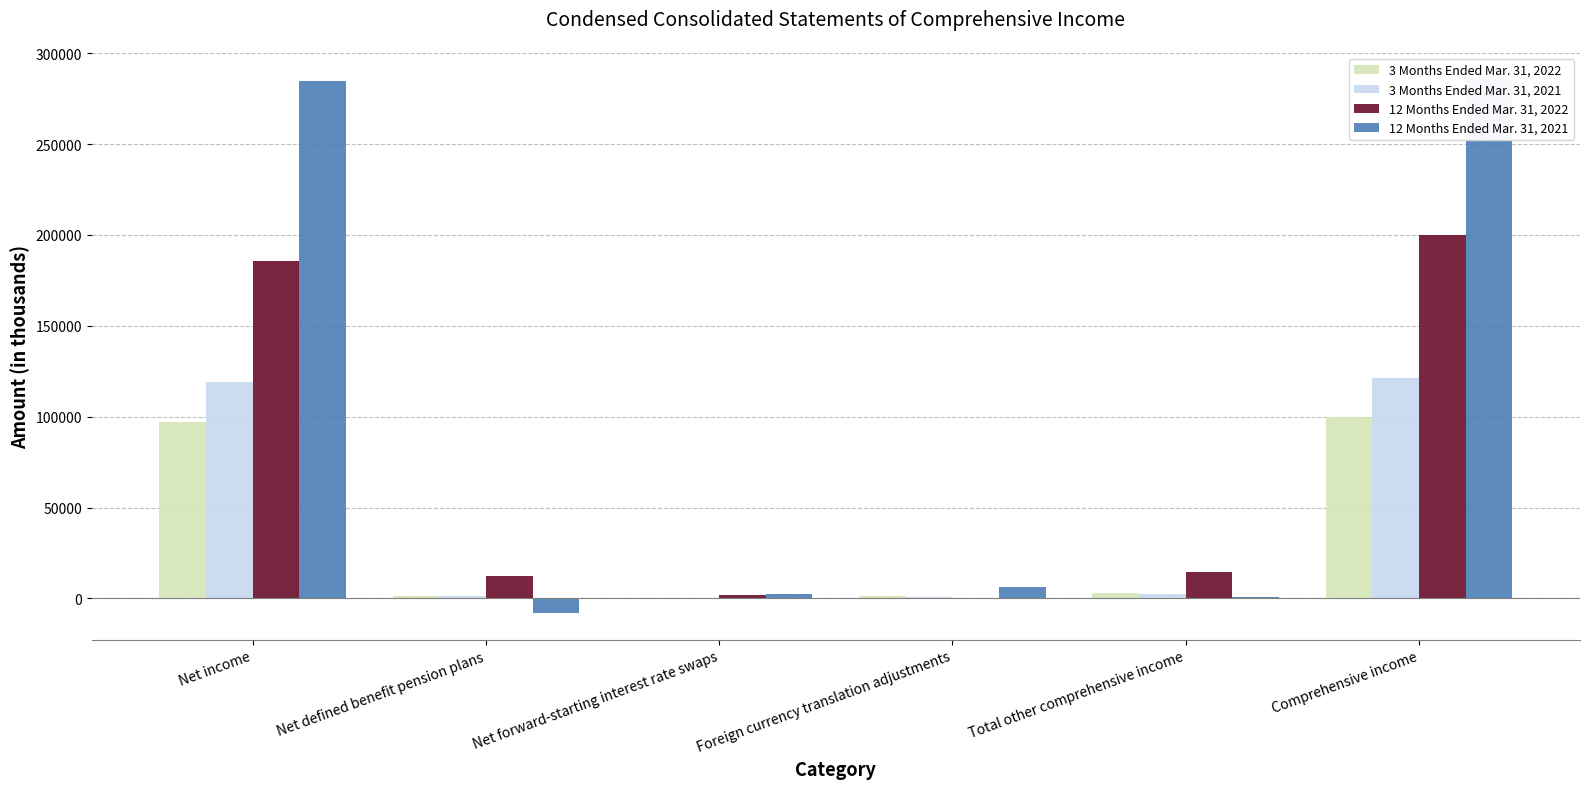

List the series in order of their peak value, lowest first.

3 Months Ended Mar. 31, 2022, 3 Months Ended Mar. 31, 2021, 12 Months Ended Mar. 31, 2022, 12 Months Ended Mar. 31, 2021